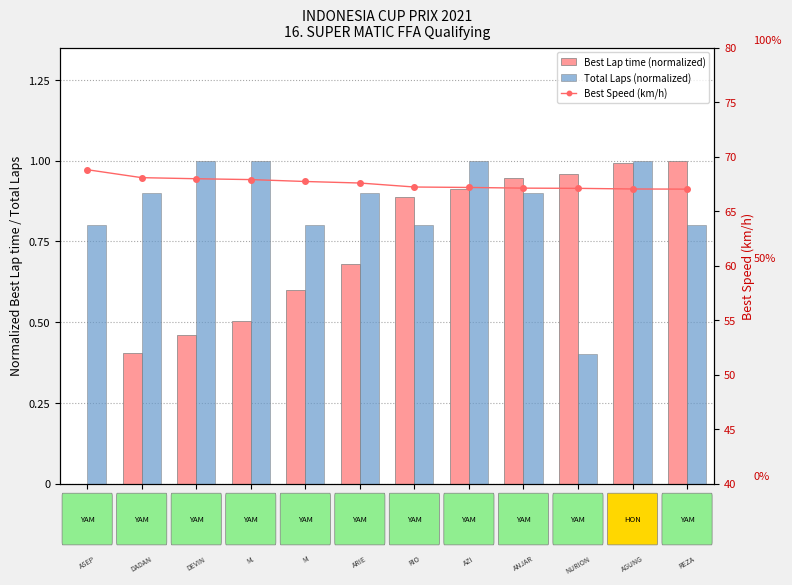

At how many categories does at least one series exceed 62?

12